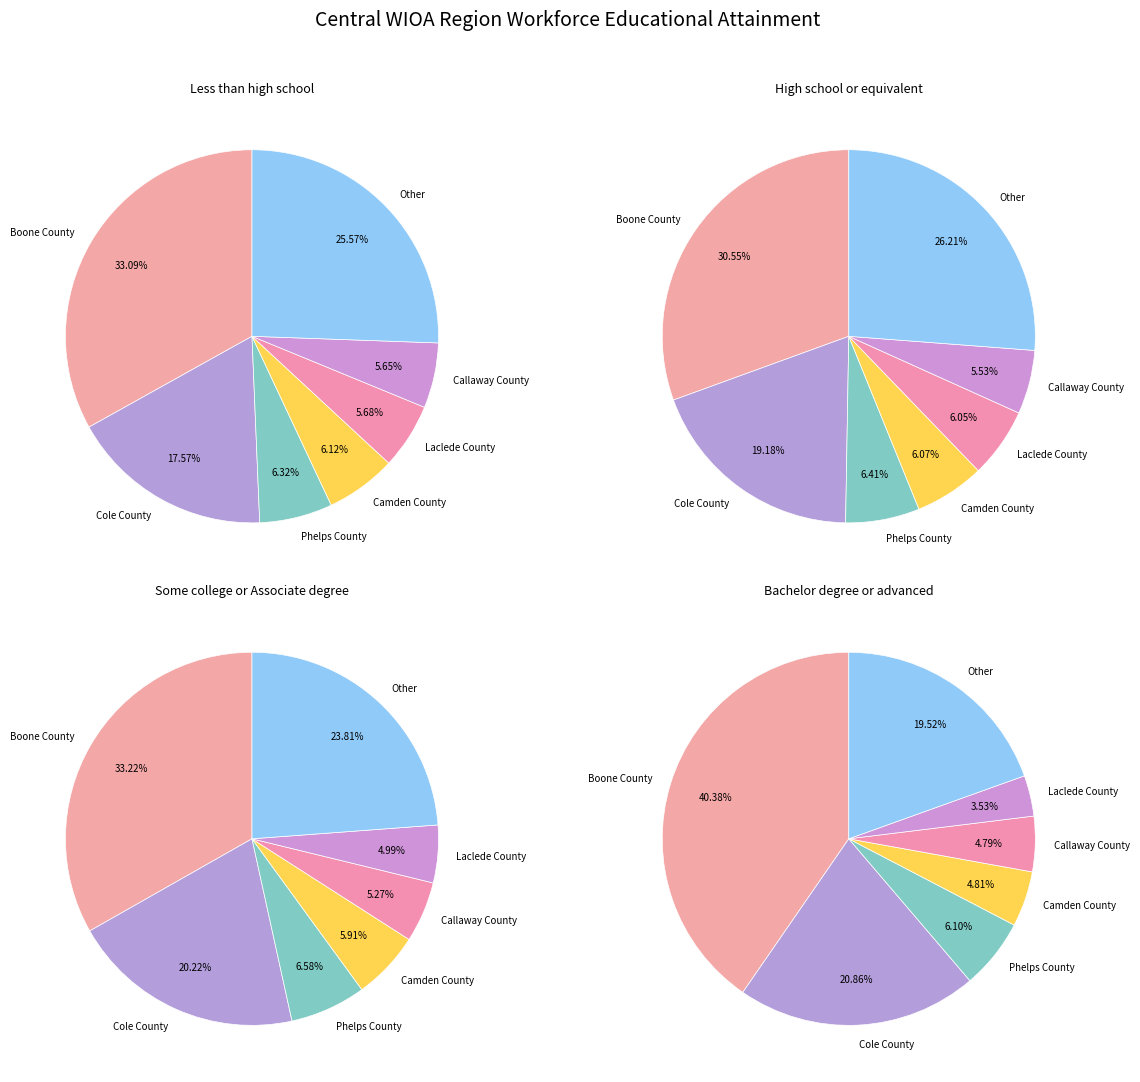

True or false: Audrain County accounts for 1% of the total.

False